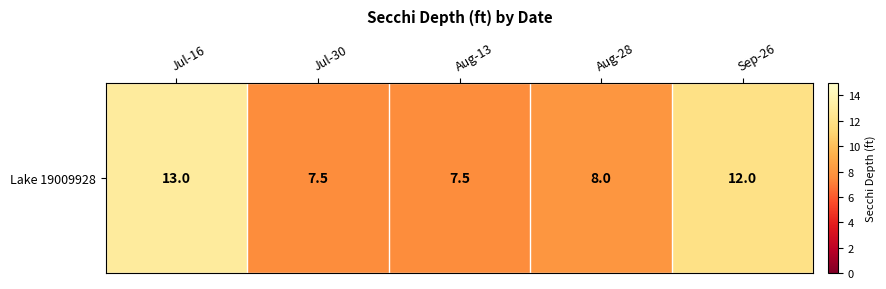

List the labels in order of value, smallest first.

Jul-30, Aug-13, Aug-28, Sep-26, Jul-16